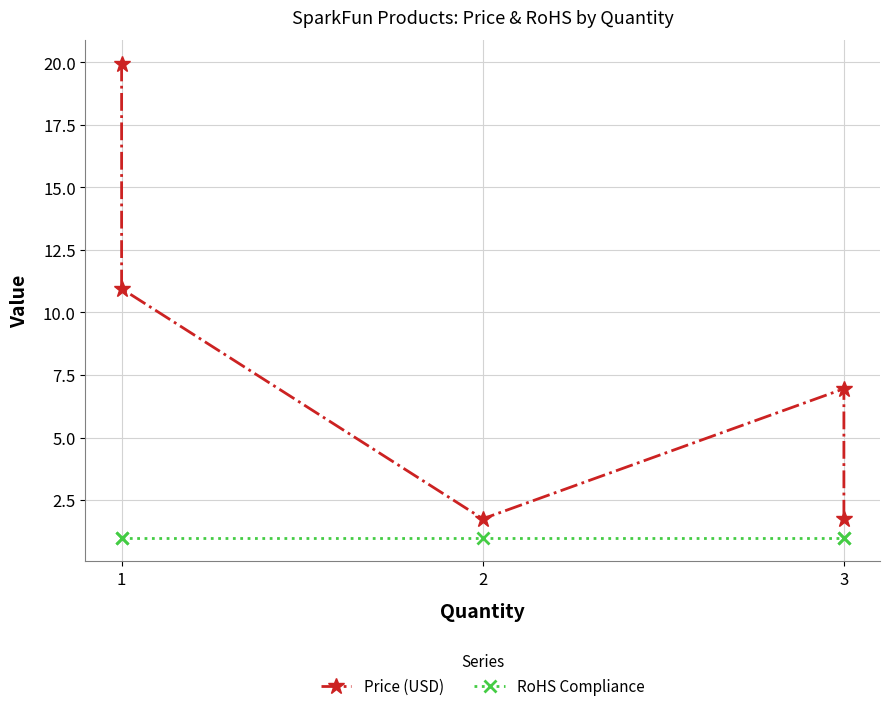

List the series in order of their overall mean, highest first.

Price (USD), RoHS Compliance